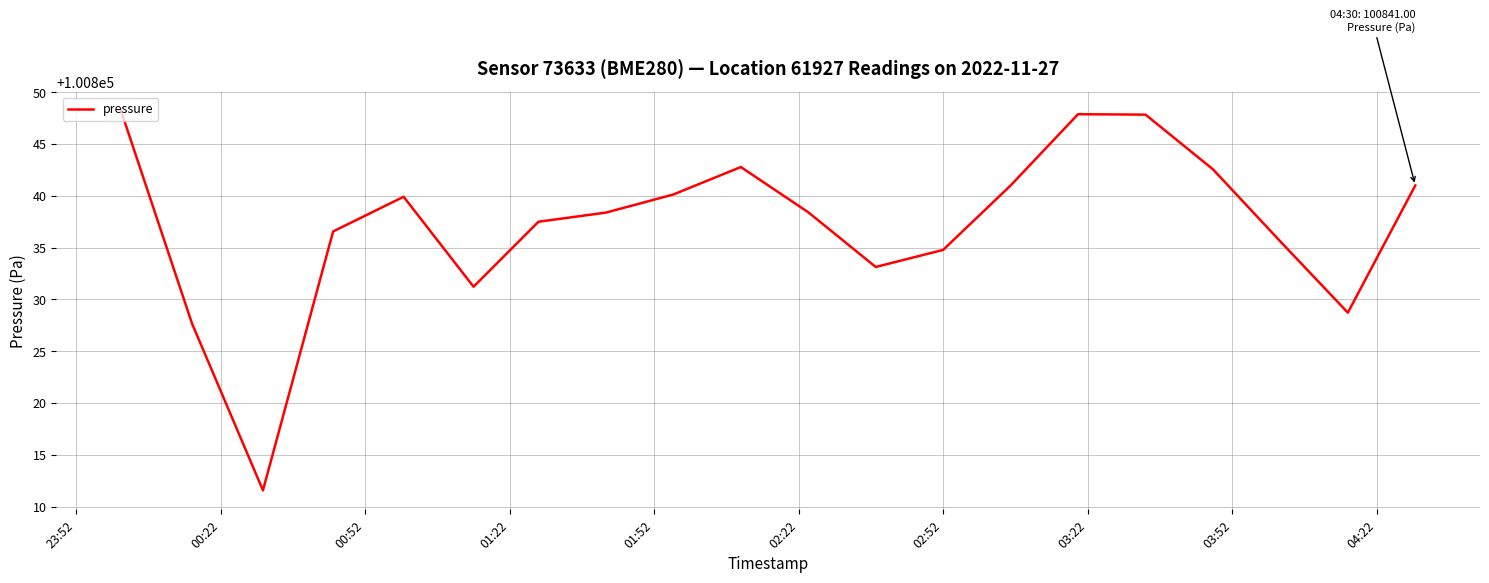

What is the smallest value displayed?

100811.6